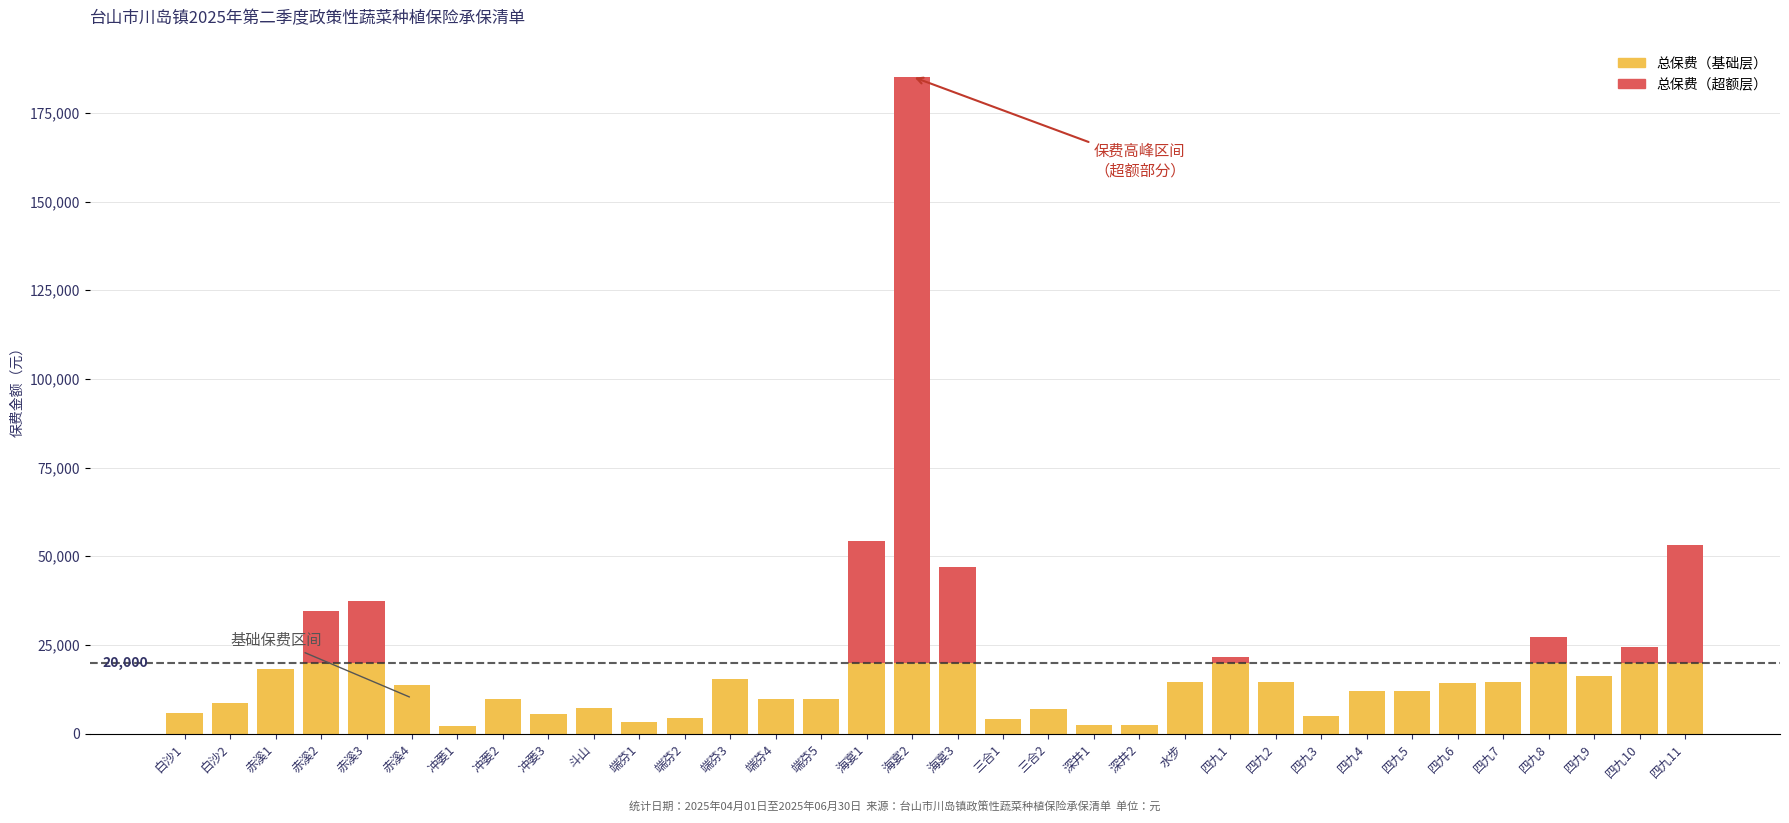

At which category is the sum across all series the highest?

海宴2